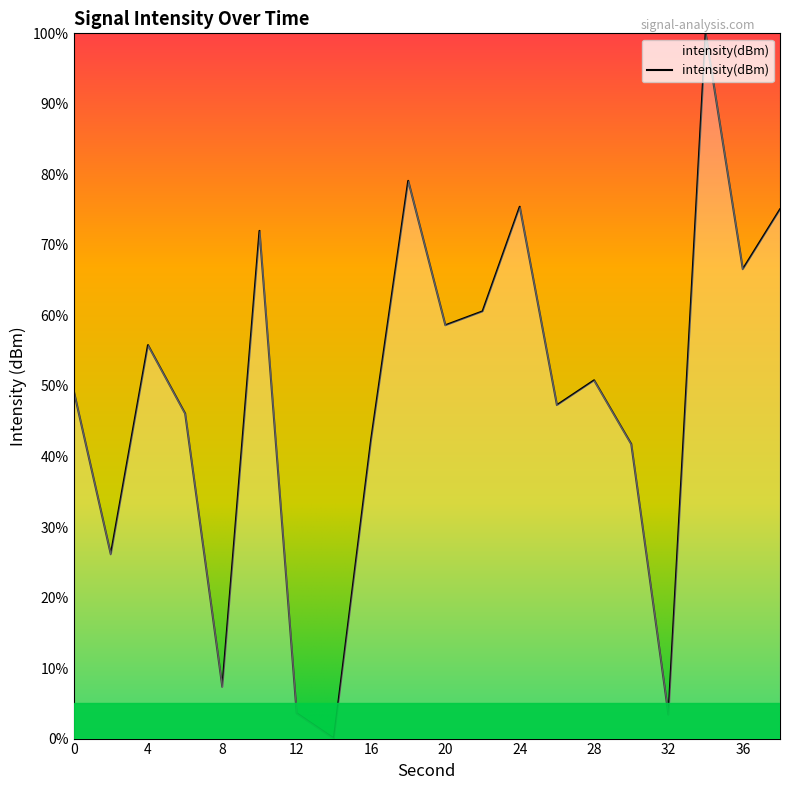

What is the sum of all values?

961.0